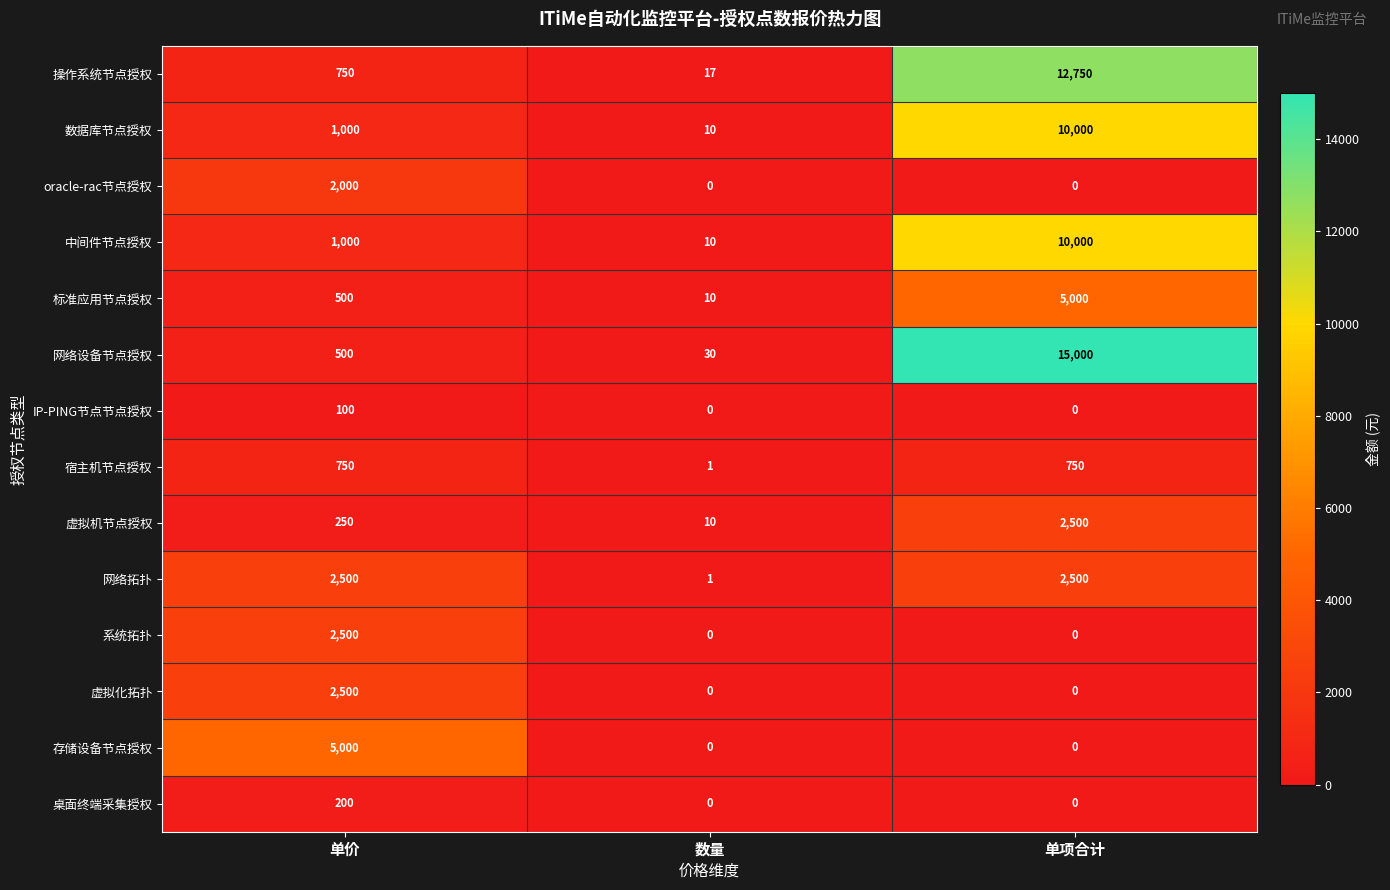

The 网络拓扑 series shows 1 at 数量. True or false?

True